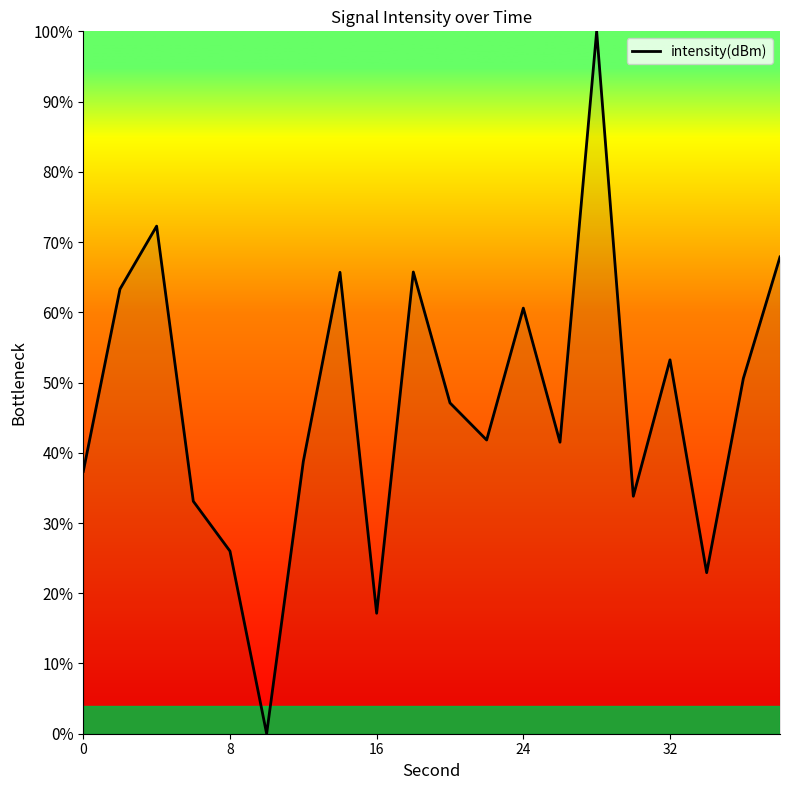

How many values exceed 47?

10